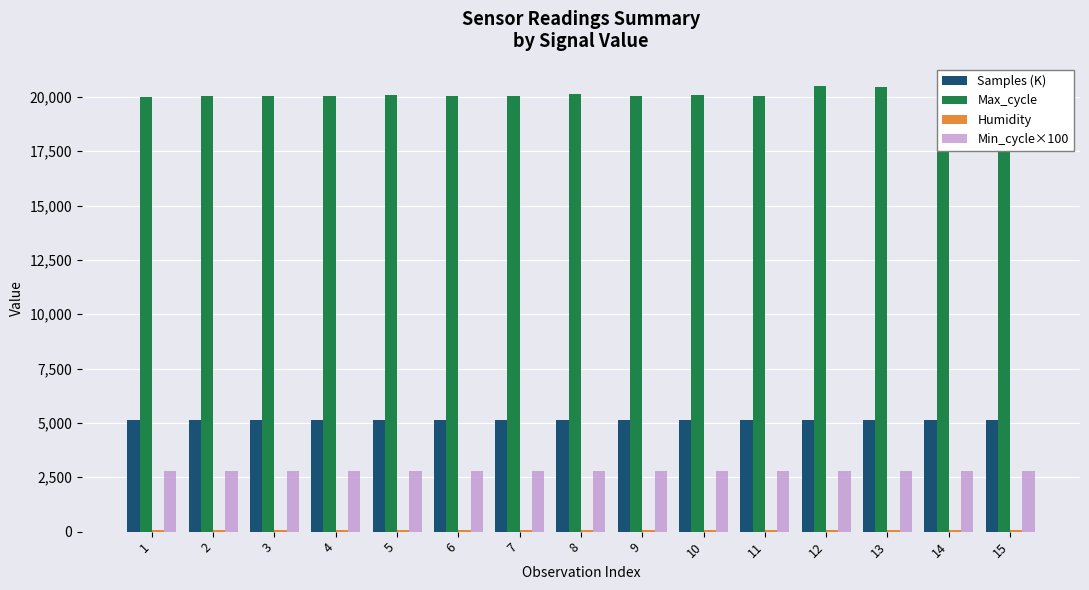

Which series has the largest total across all categories?

Max_cycle